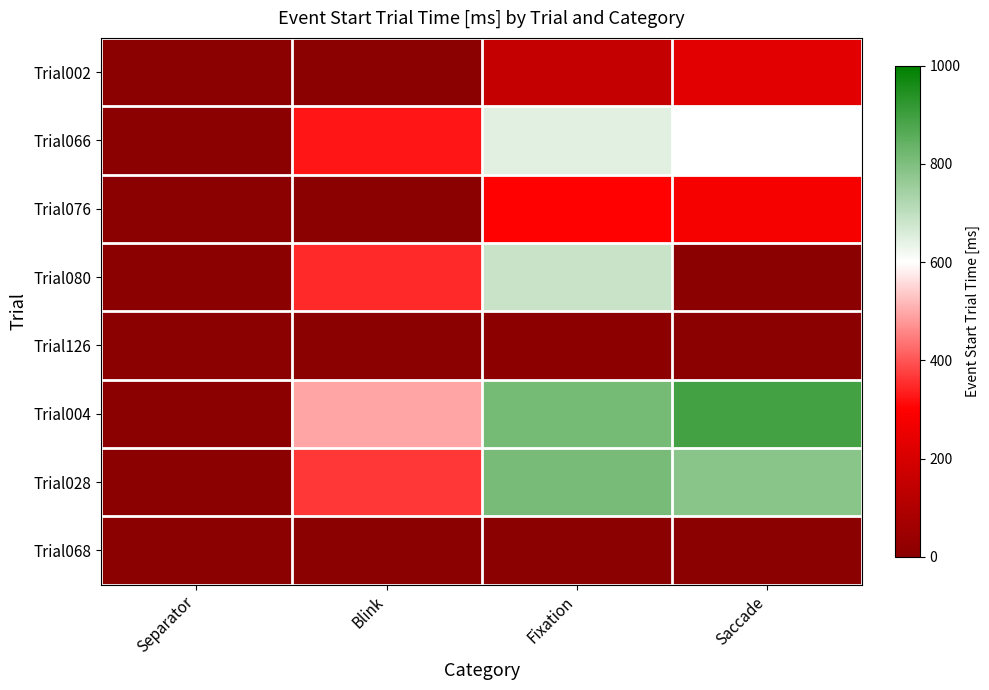

Which series has the largest total across all categories?

Trial004